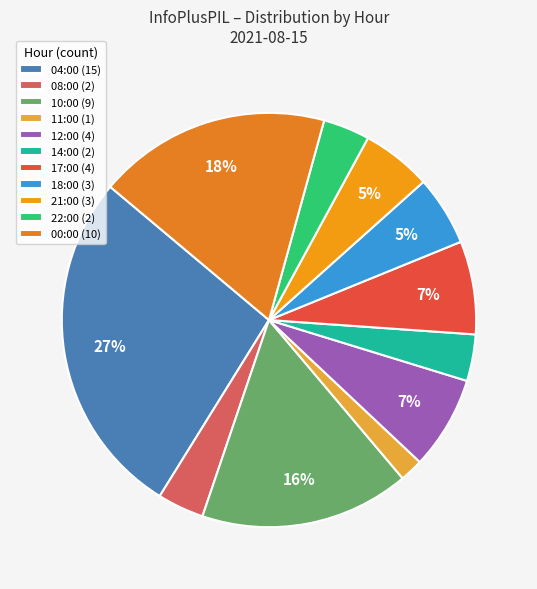

How many slices are in this pie chart?

11